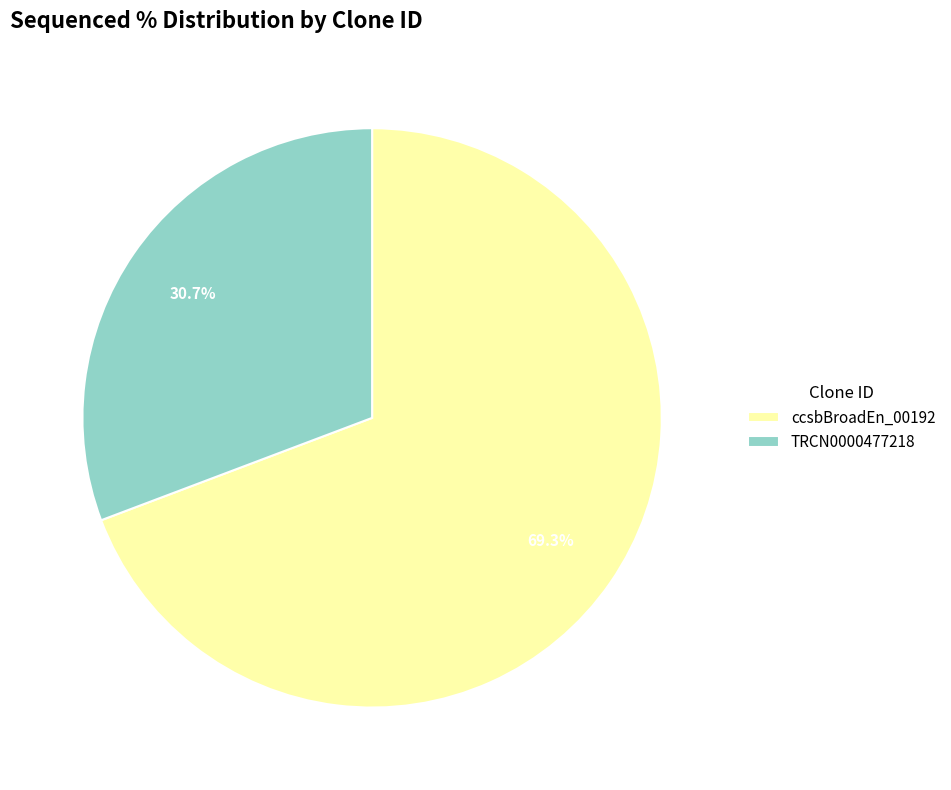

To the nearest percent, what percentage of the pie is TRCN0000477218?

31%